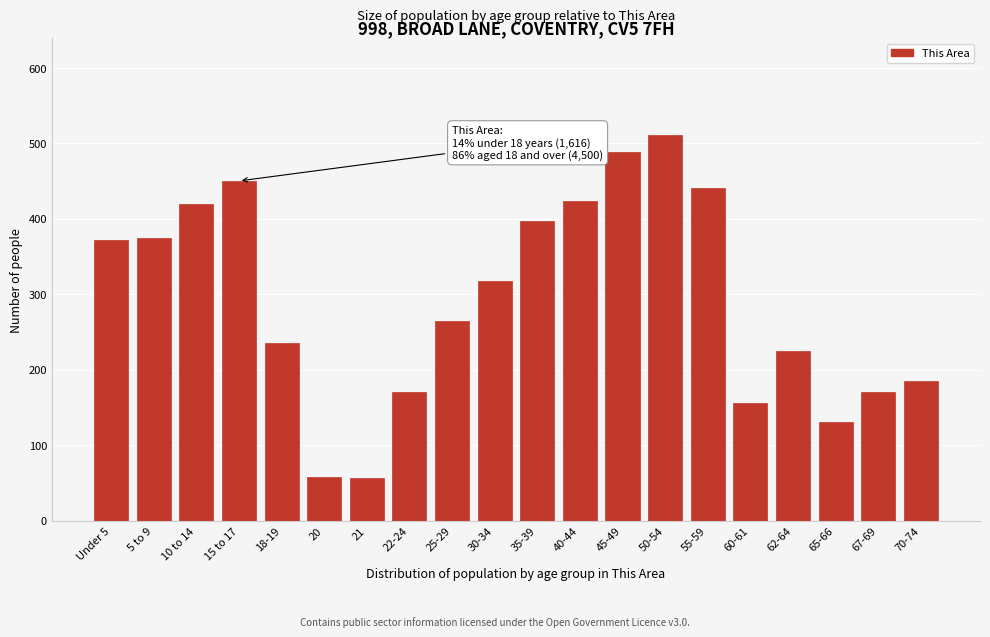

What is the minimum value shown in the chart?

56